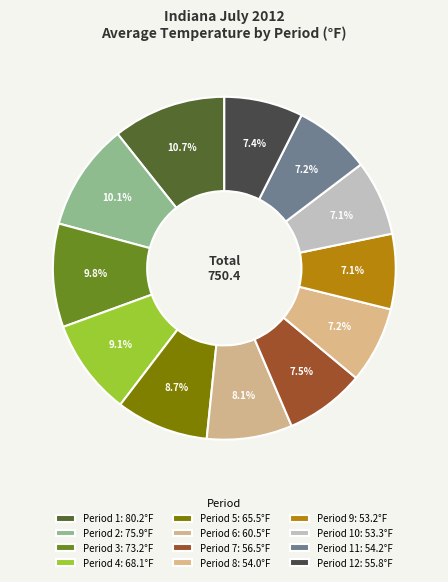

How many slices are in this pie chart?

12